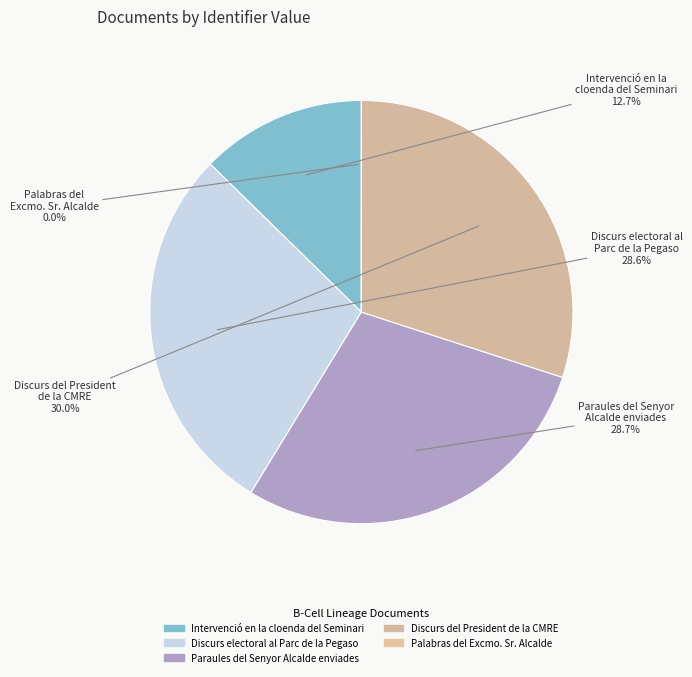

What is the ratio of the value at Paraules del Senyor Alcalde enviades to the value at Discurs del President de la CMRE?

1.0